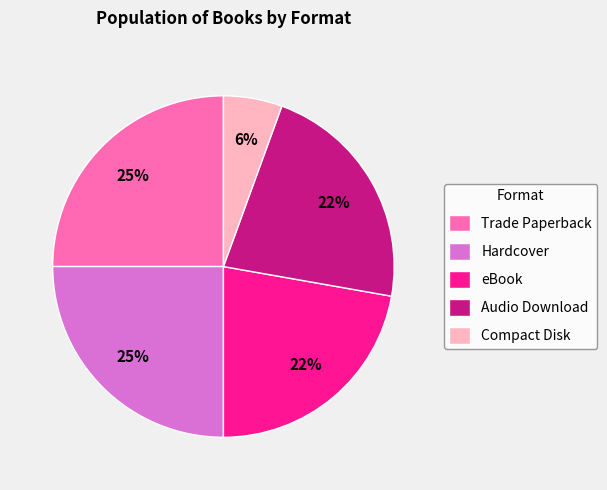

Is Compact Disk the majority of the pie?

No